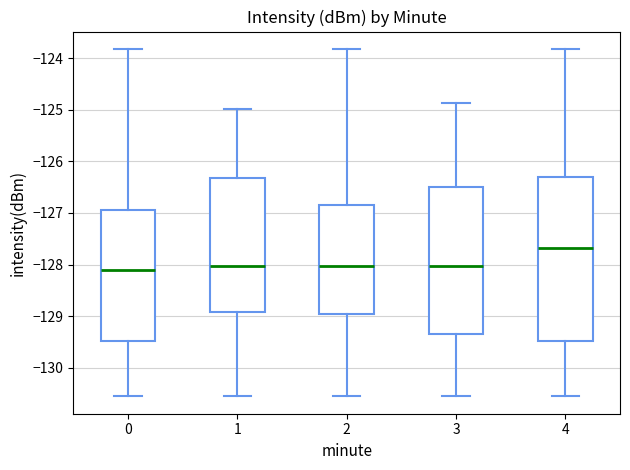

Reading left to right, read every box against the y-axis: the position of its median line, the range the box covers, and the ends of its whiskers. The values are not printed on the chart, so give them approximately, as read against the axis.

0: median -128.1, box -129.5 to -126.9, whiskers -130.6 to -123.8
1: median -128.0, box -128.9 to -126.3, whiskers -130.6 to -125.0
2: median -128.0, box -129.0 to -126.9, whiskers -130.6 to -123.8
3: median -128.0, box -129.3 to -126.5, whiskers -130.6 to -124.9
4: median -127.7, box -129.5 to -126.3, whiskers -130.6 to -123.8